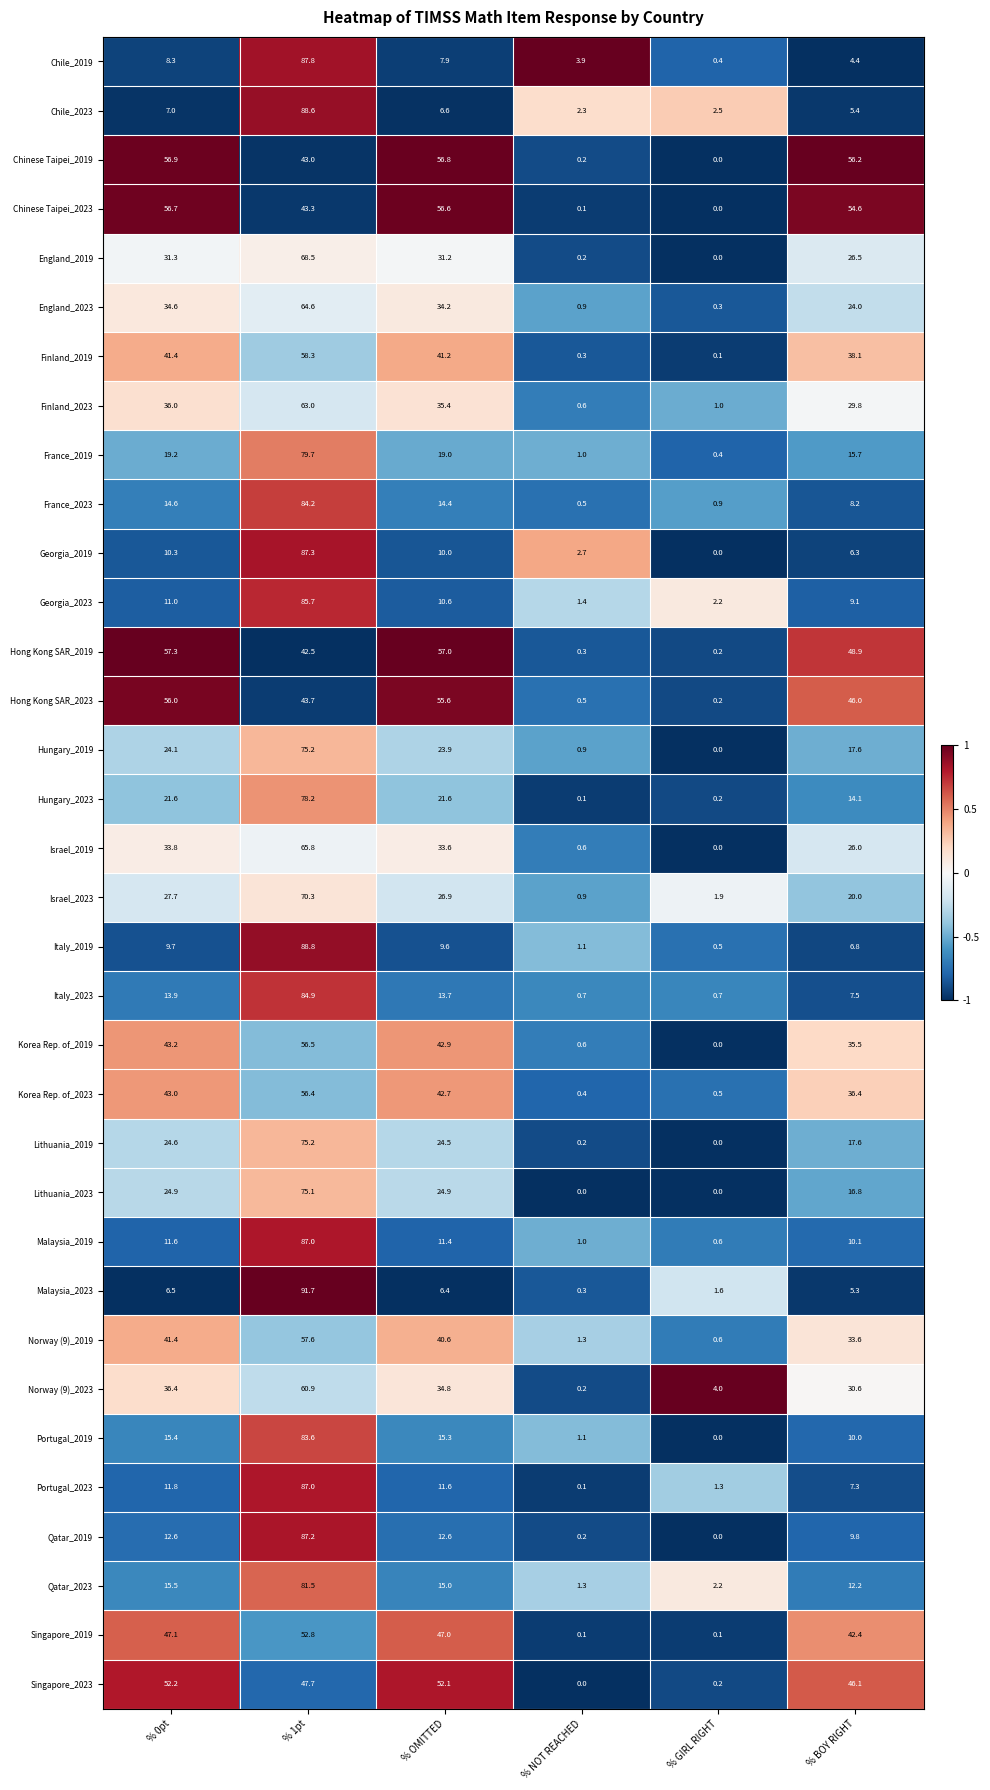

Read the Qatar_2023 value at % OMITTED.

15.0